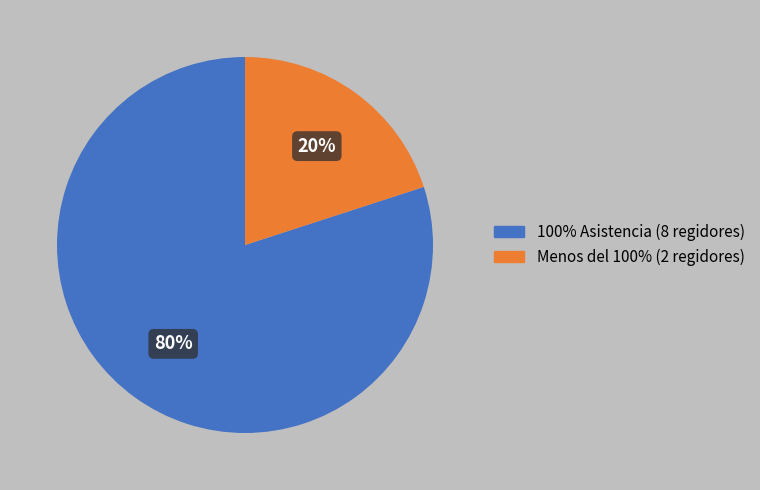

Does any single category account for the majority?

Yes